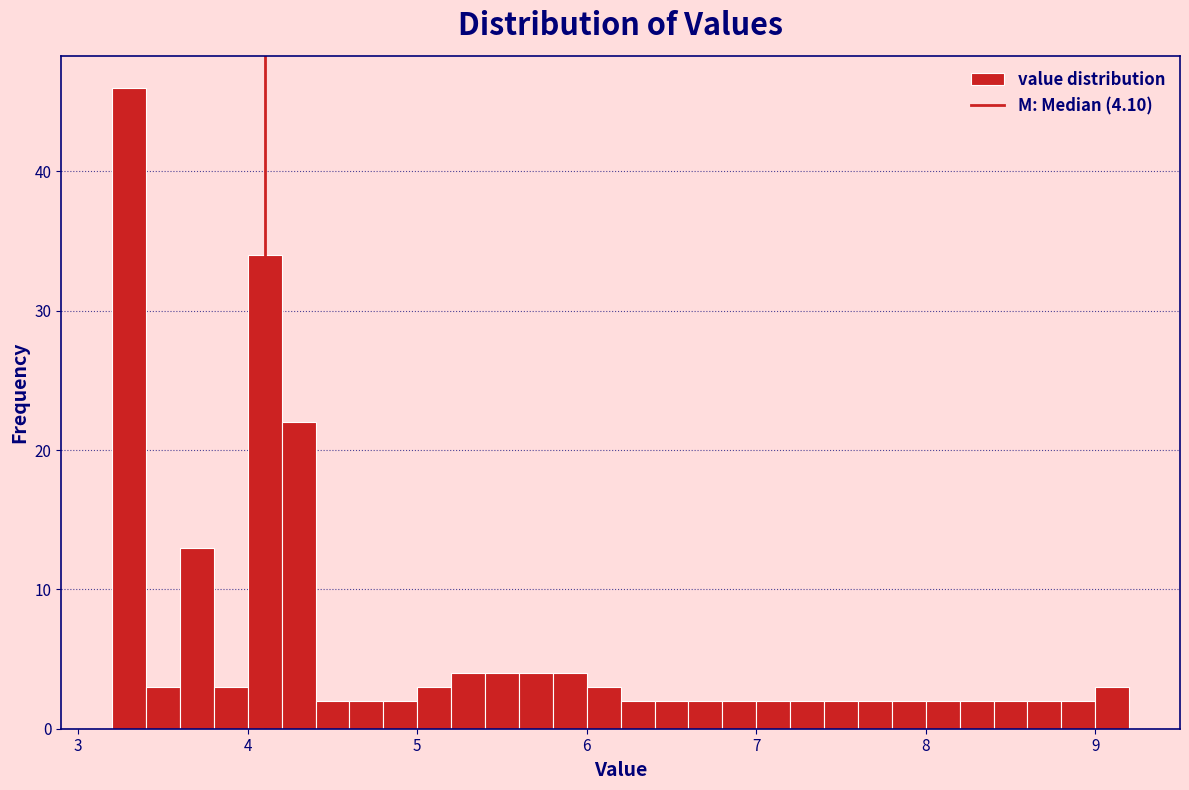

Read against the x-axis, roughly where is the centre of the tallest bar?

3.3